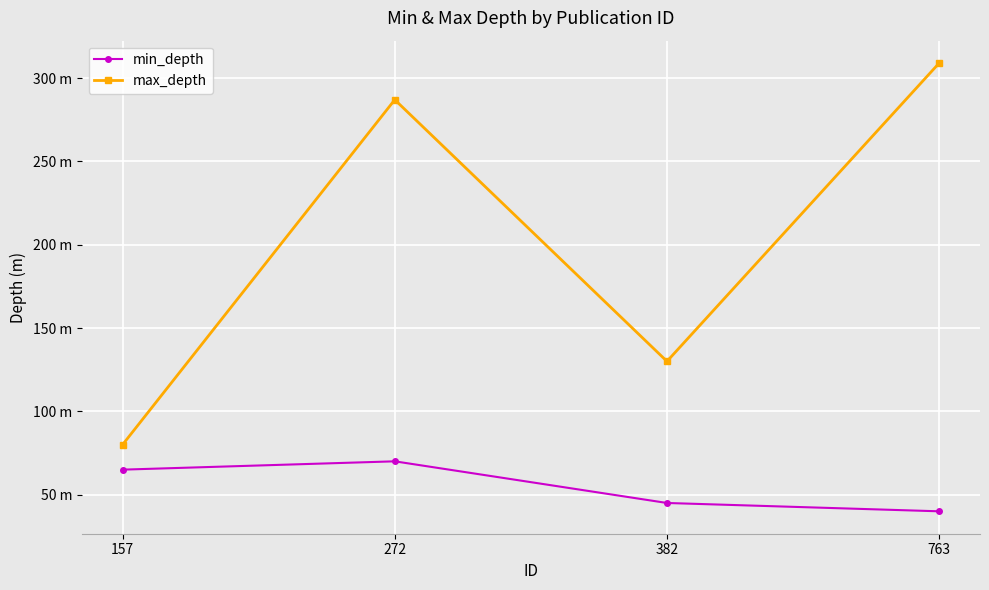

At 382, list the series in order from smallest to largest.

min_depth, max_depth